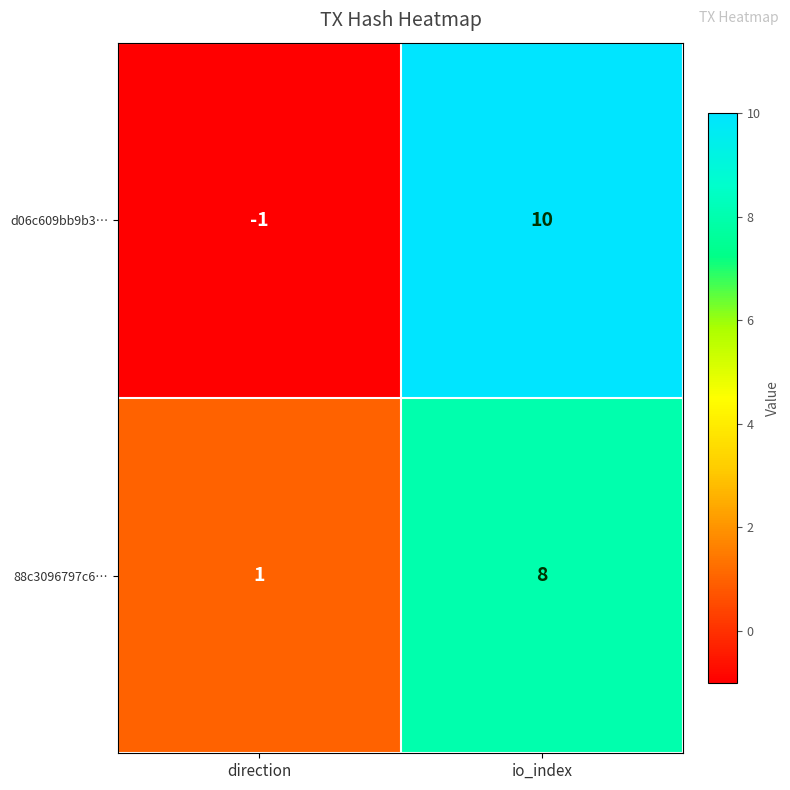

The value of d06c609bb9b3… at io_index is 10. True or false?

True